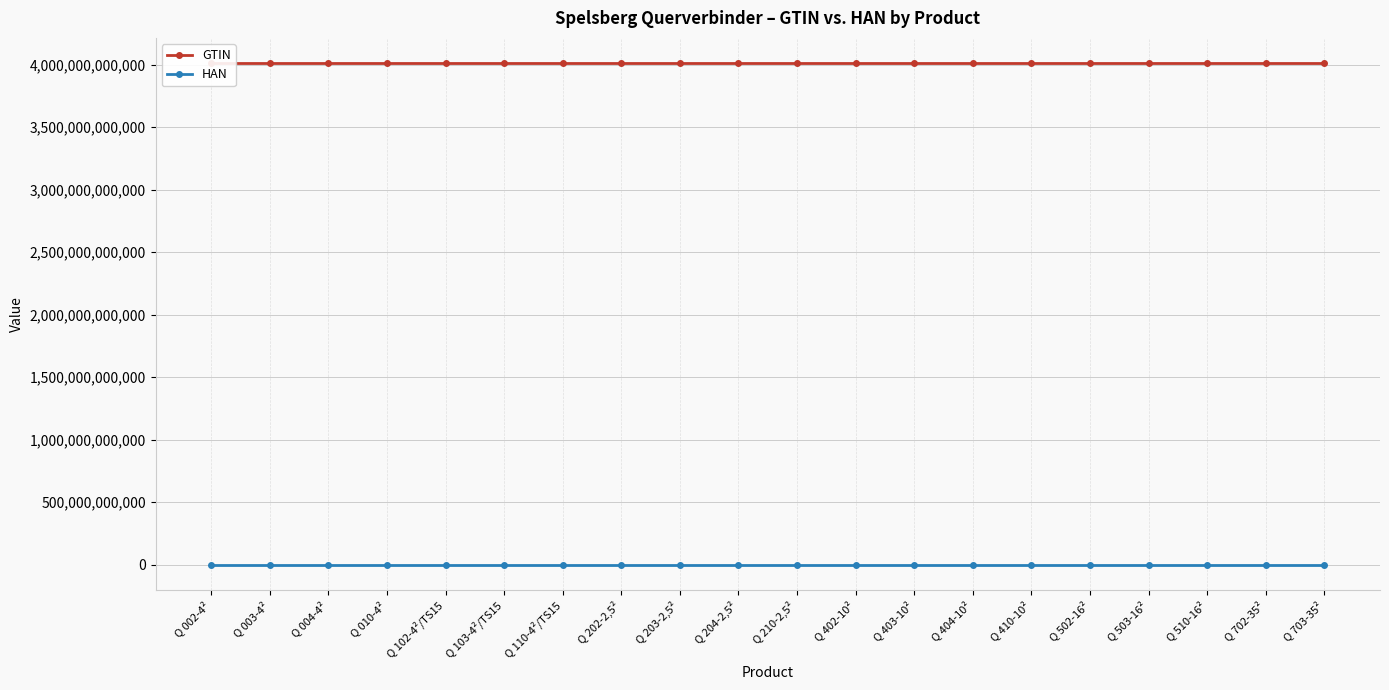

Which category has the lowest value in the HAN series?

Q 002-4²